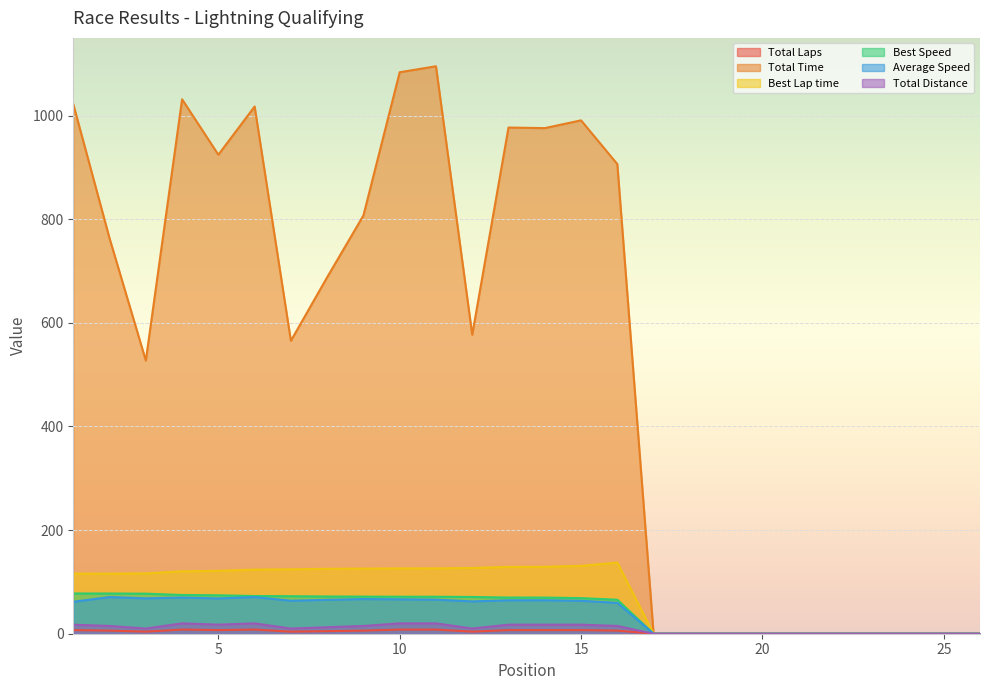

At which label does Average Speed first exceed 63?

2